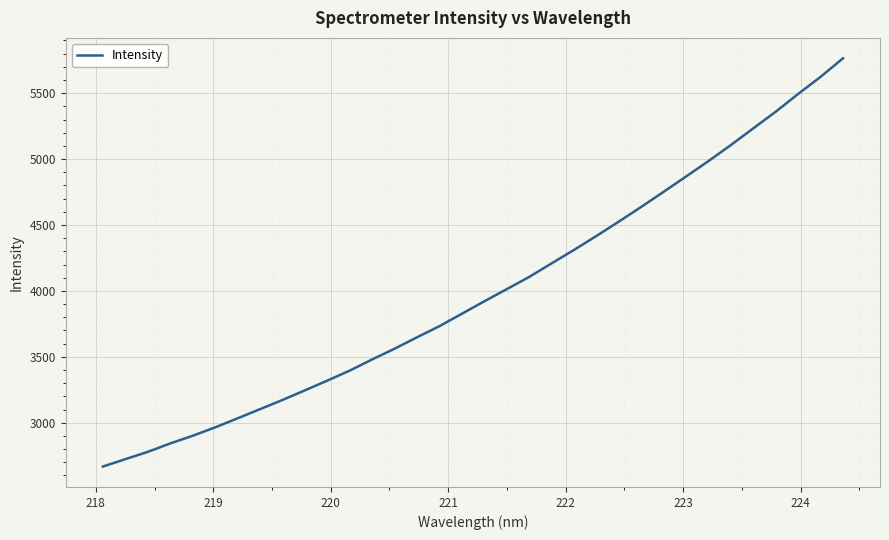

What is the greatest value displayed?

5764.9